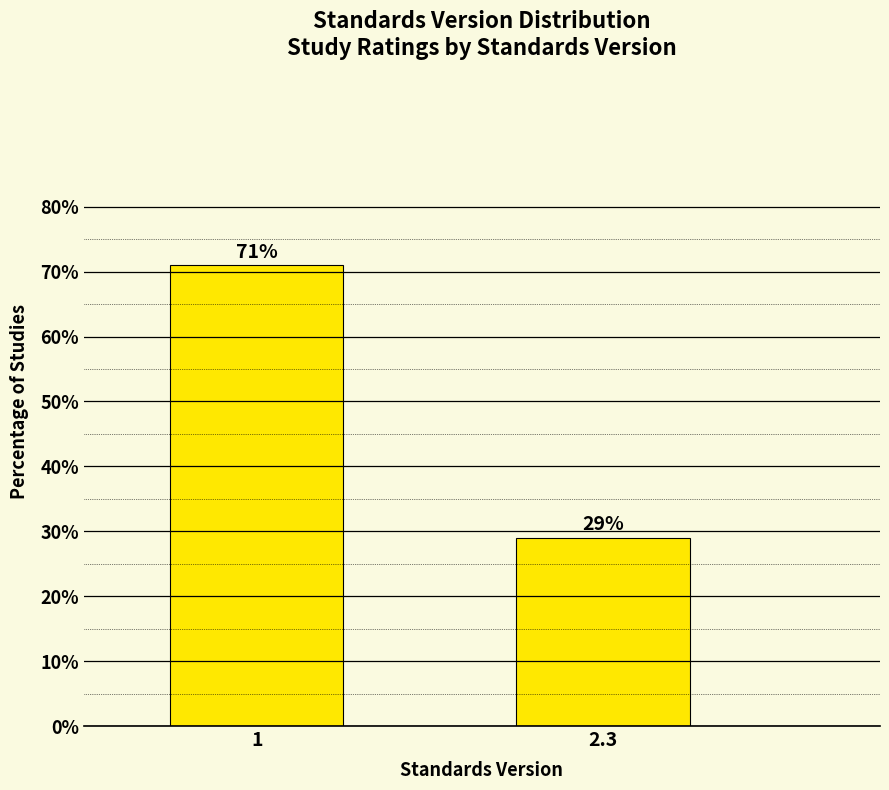

Reading left to right, list all the values displayed in this chart.

71.0	29.0